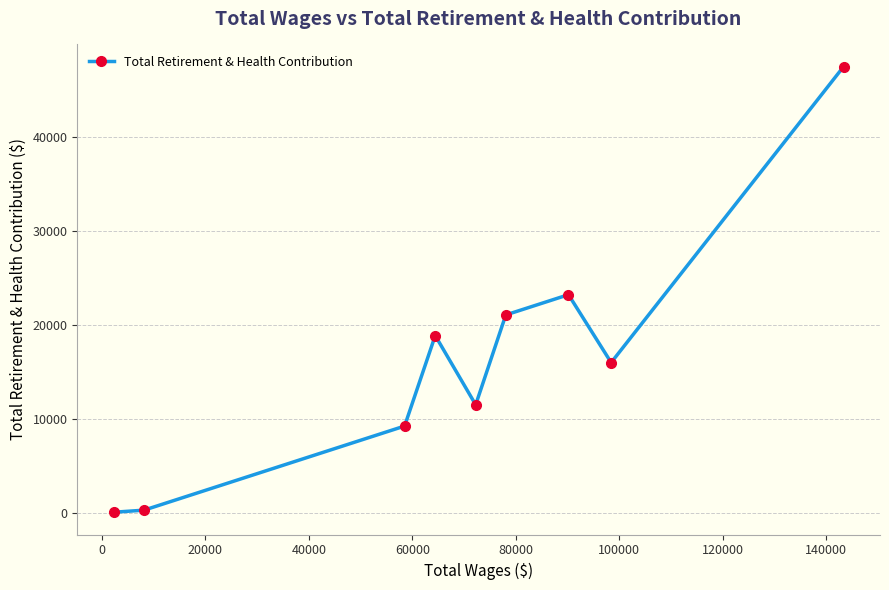

What is the sum of all values?

147685